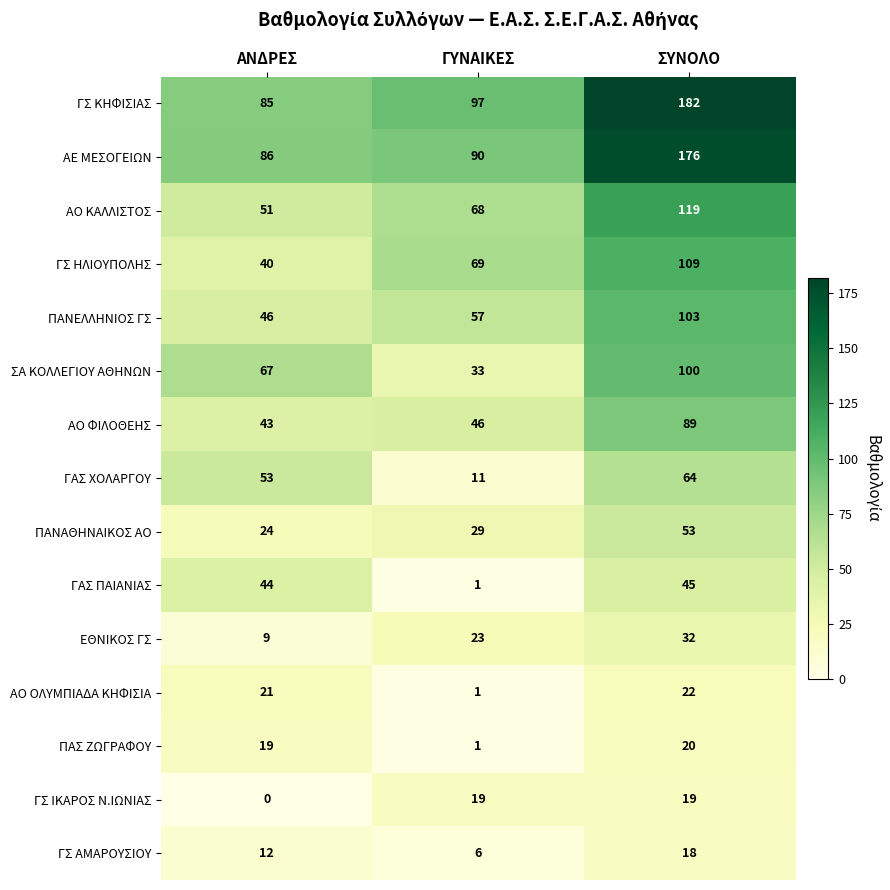

Is the value of ΠΑΣ ΖΩΓΡΑΦΟΥ at ΑΝΔΡΕΣ greater than the value of ΓΣ ΙΚΑΡΟΣ Ν.ΙΩΝΙΑΣ at ΑΝΔΡΕΣ?

Yes